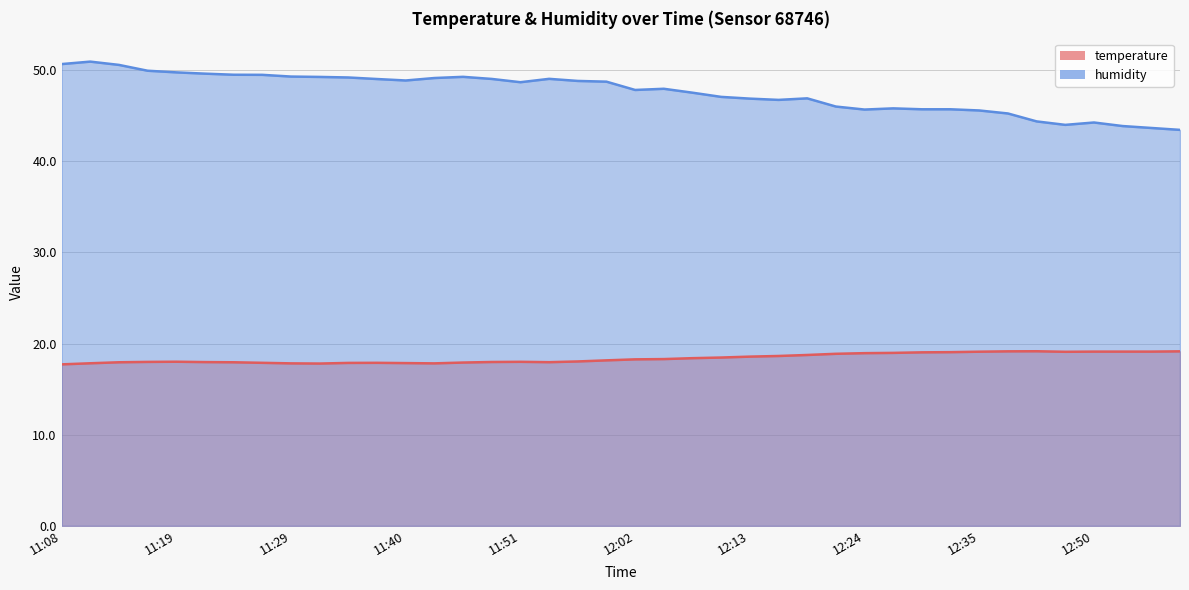

What is the total value across all series at 11:16?

67.9